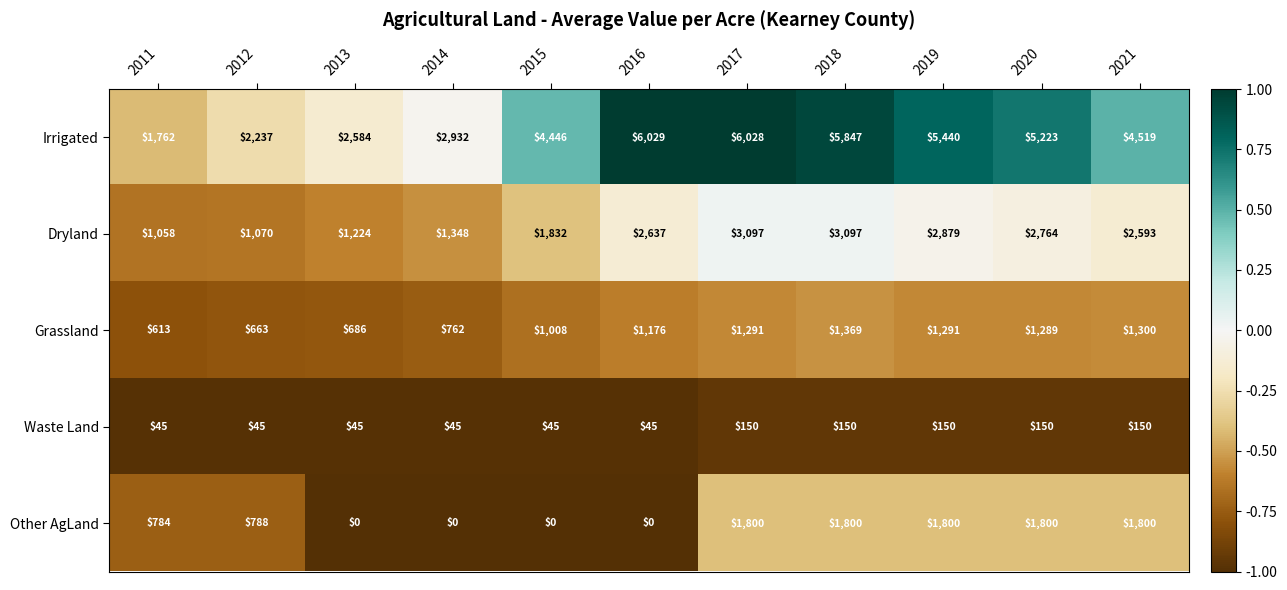

What is the difference between the second highest and minimum values in the Dryland series?

2039